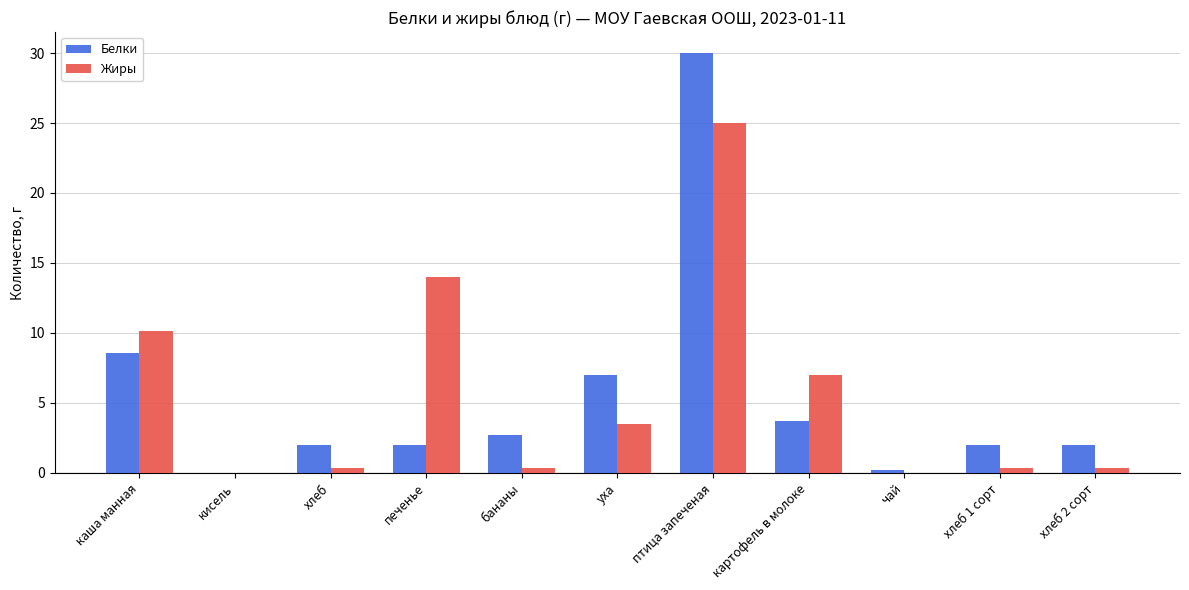

What is the spread (max minus min) of values at чай?

0.2